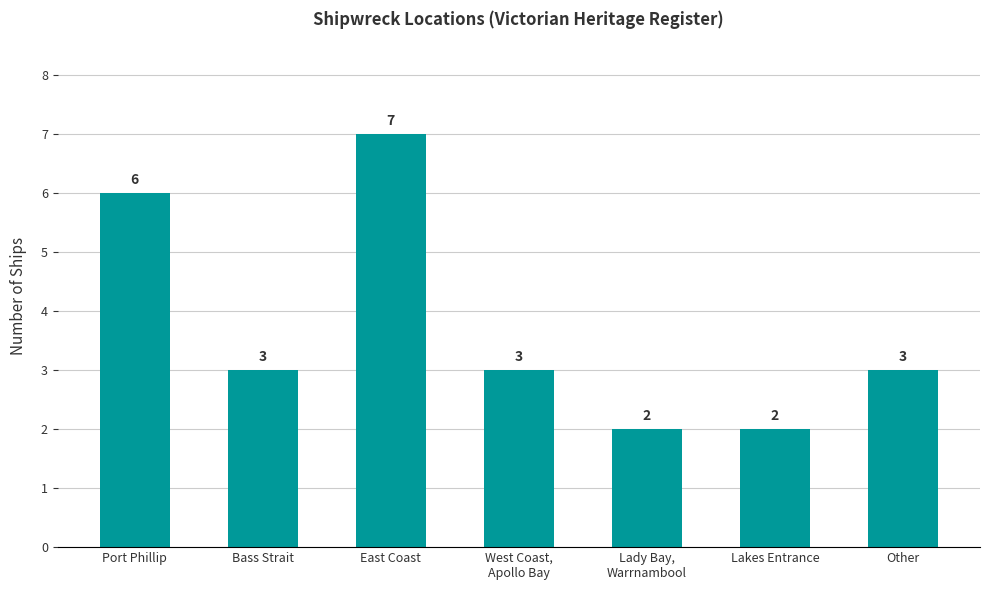

What is the sum of all values?

26